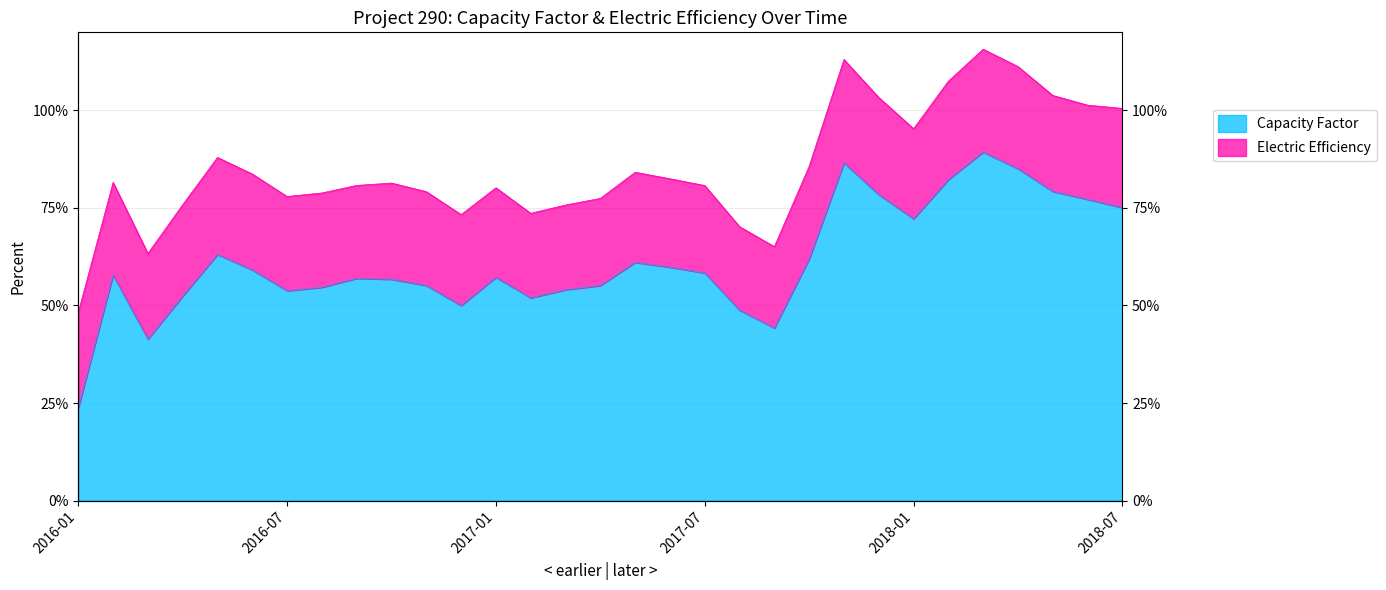

How many points are lower than both their immediate neighbors (excluding endpoints)?

6